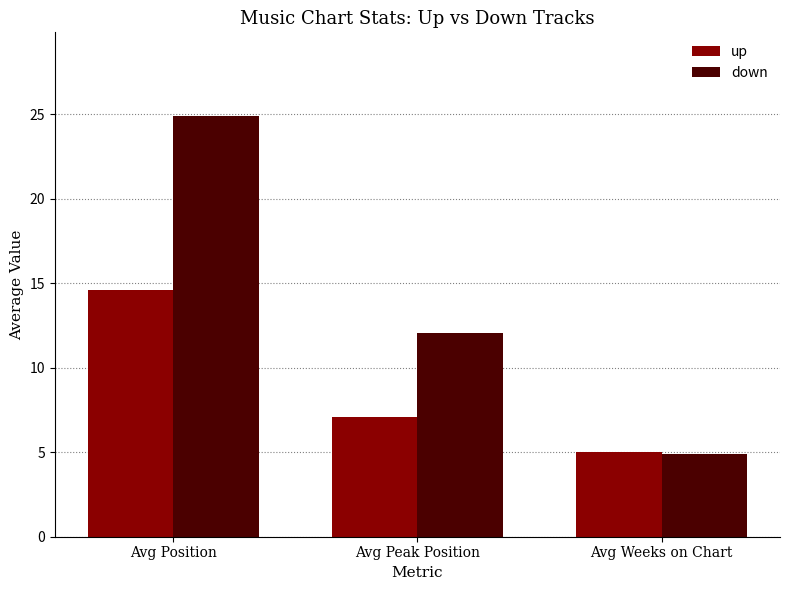

Count the number of categories in the chart.

3